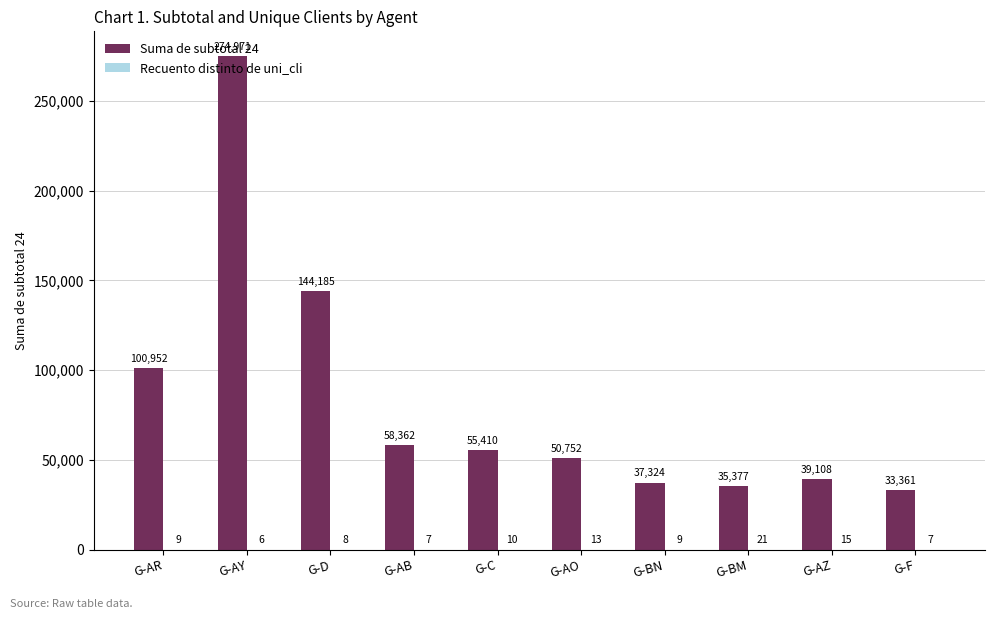

Where is Suma de subtotal 24 nearest to the value 154165?

G-D